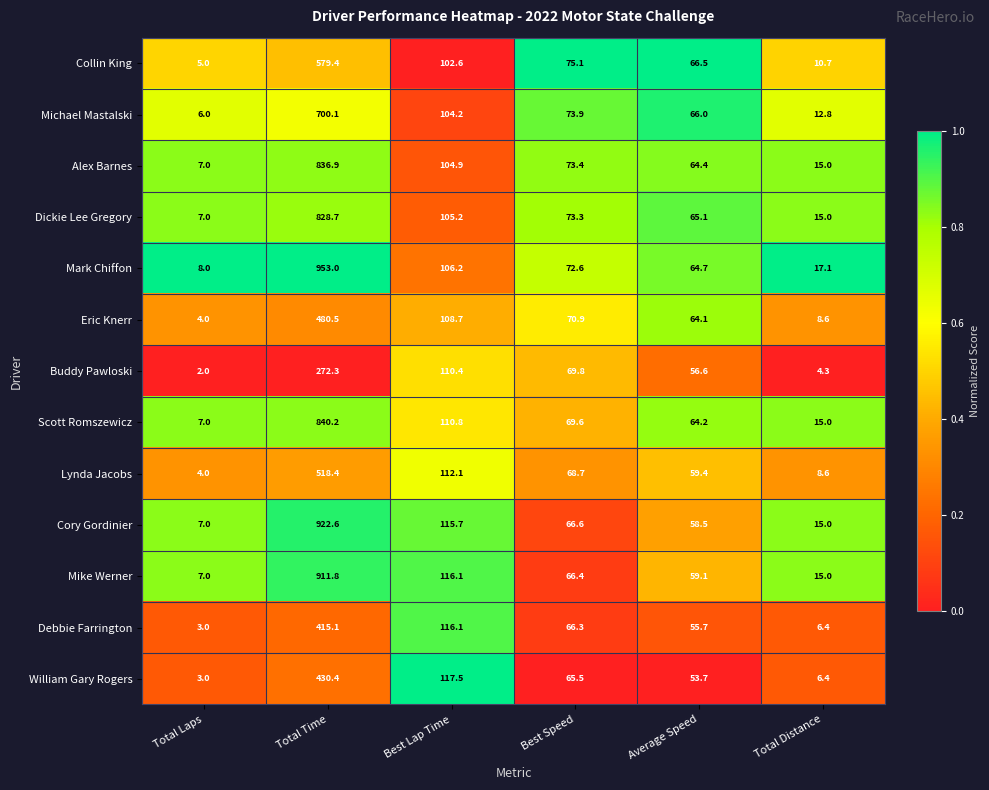

At which label does Dickie Lee Gregory reach its minimum?

Total Laps